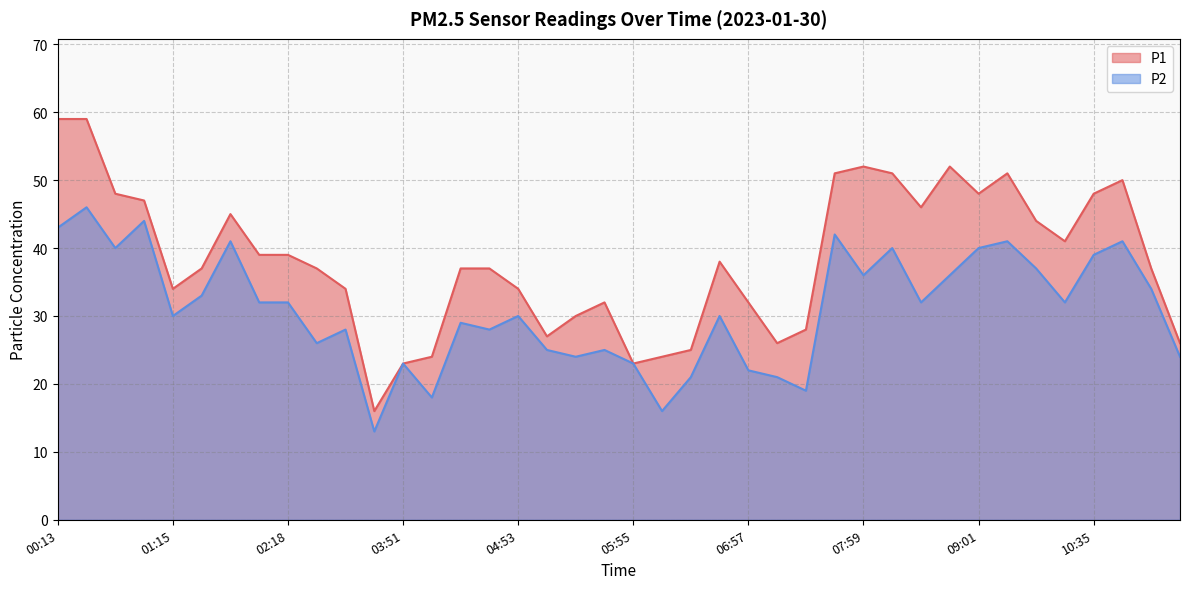

Rank the categories by P2 value from highest to lowest.

00:29, 01:00, 00:13, 07:44, 01:46, 09:17, 11:06, 00:44, 08:15, 09:01, 10:35, 09:32, 07:59, 08:46, 11:22, 01:31, 02:02, 02:18, 08:30, 10:04, 01:15, 04:53, 06:42, 04:22, 03:20, 04:37, 02:49, 05:08, 05:40, 05:24, 11:38, 03:51, 05:55, 06:57, 06:26, 07:13, 07:28, 04:06, 06:11, 03:35